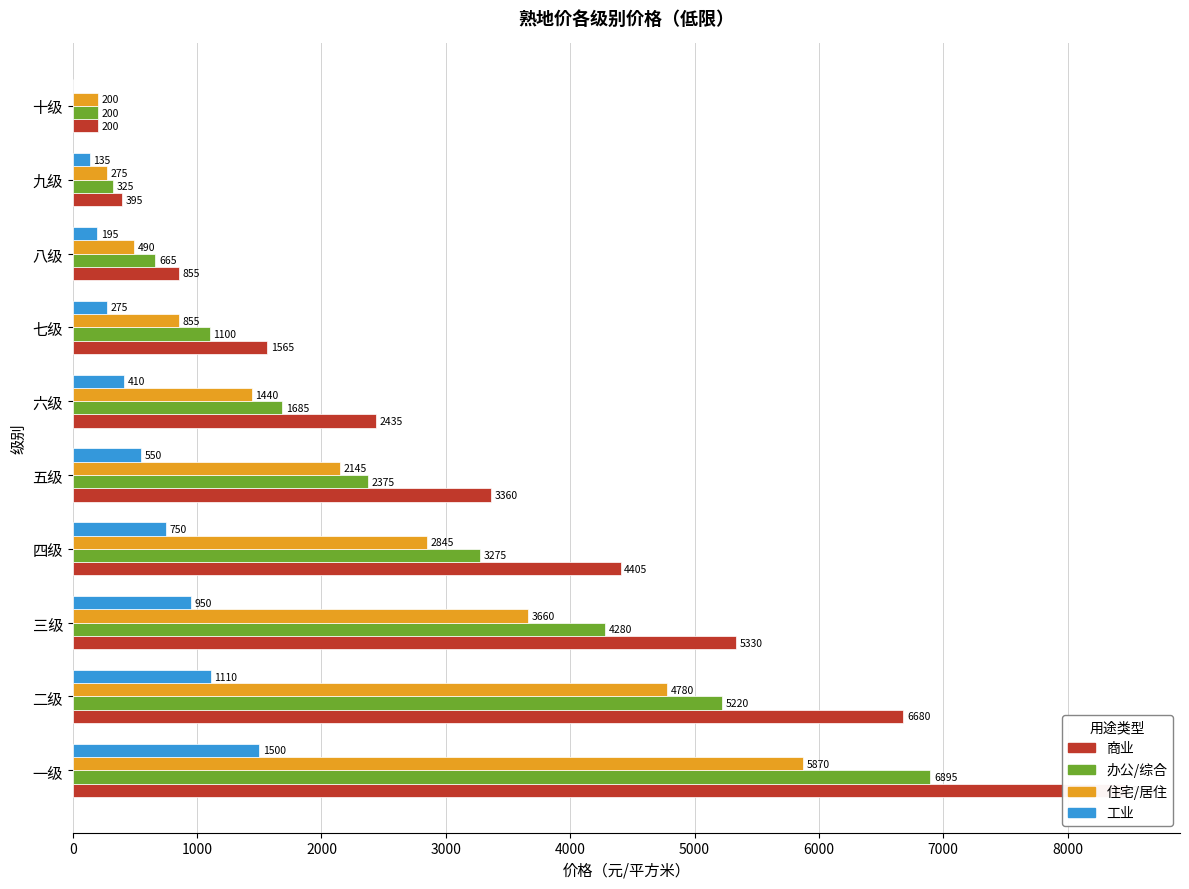

Which series has the largest range (max minus min)?

商业